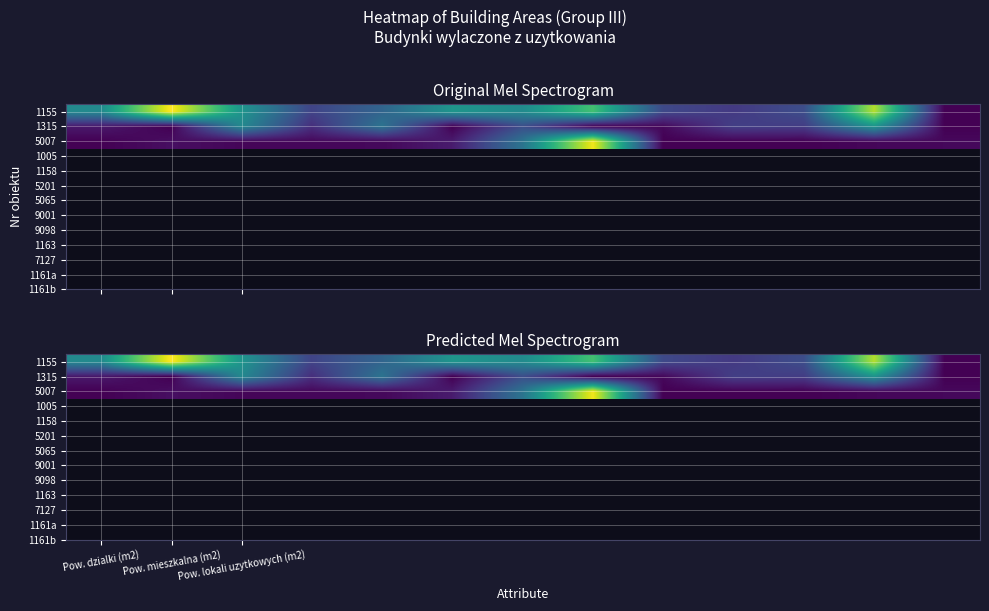

Which series has the widest spread of values?

1155